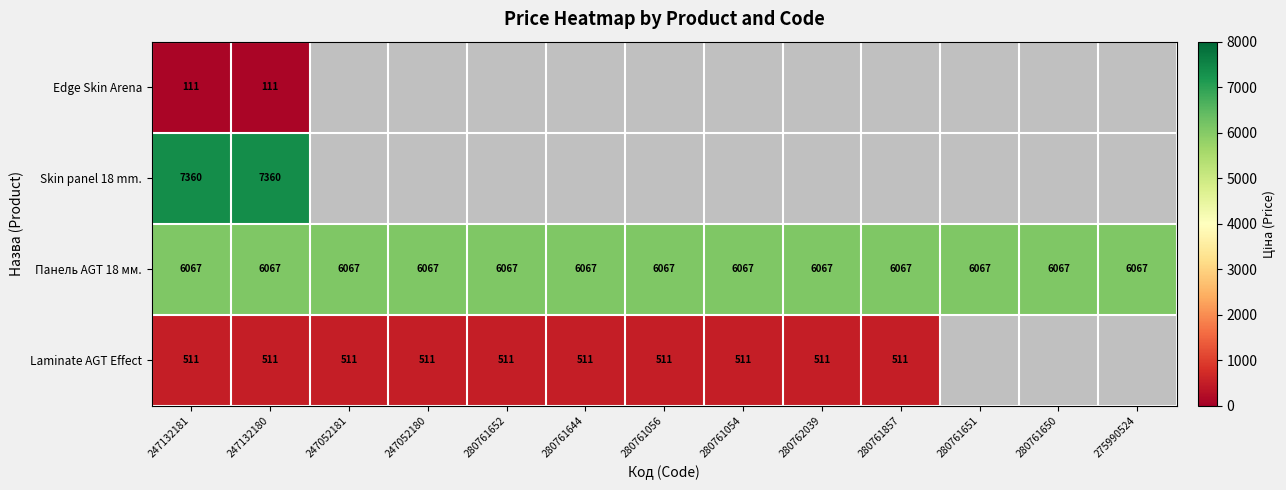

Is the value of Панель AGT 18 мм. at 247132181 greater than the value of Laminate AGT Effect at 247132180?

Yes